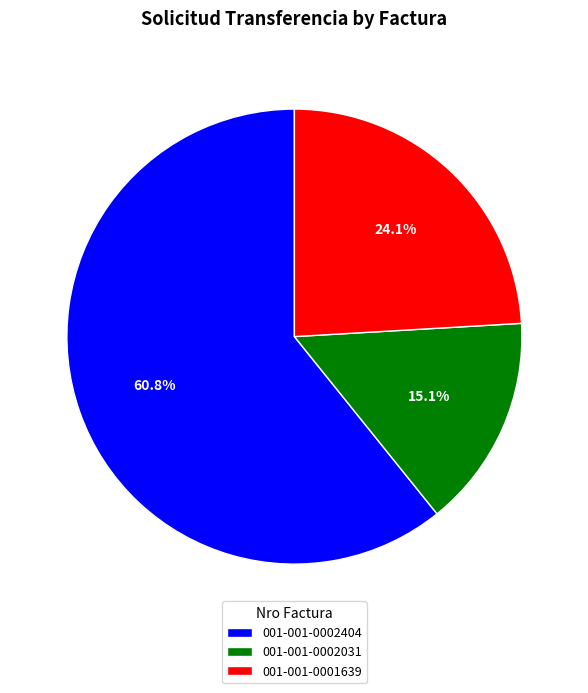

Which category accounts for the majority?

001-001-0002404